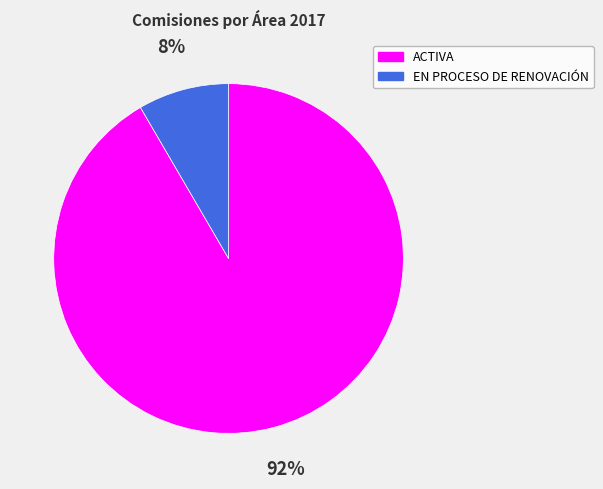

Is there a majority slice in this chart?

Yes